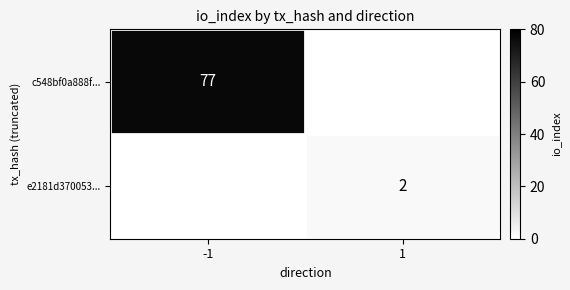

Is the value of c548bf0a888f... at -1 greater than the value of e2181d370053... at 1?

Yes